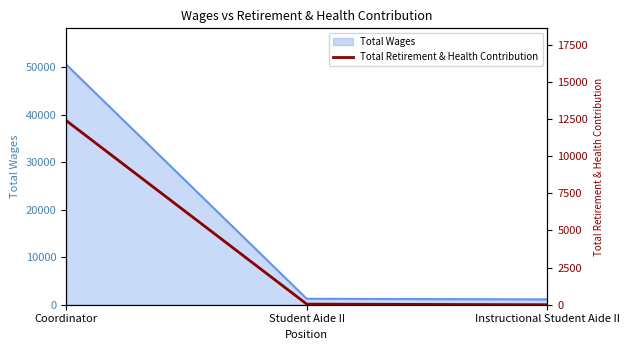

At which label is the value closest to 6199?

Student Aide II